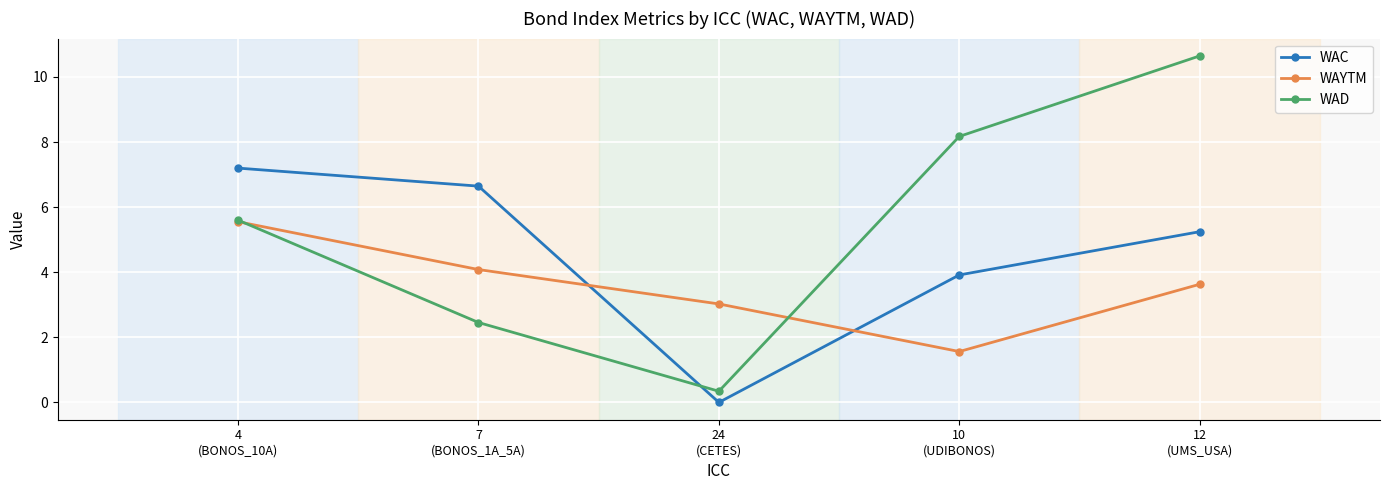

The value of WAYTM at 7
(BONOS_1A_5A) is 2.7. True or false?

False